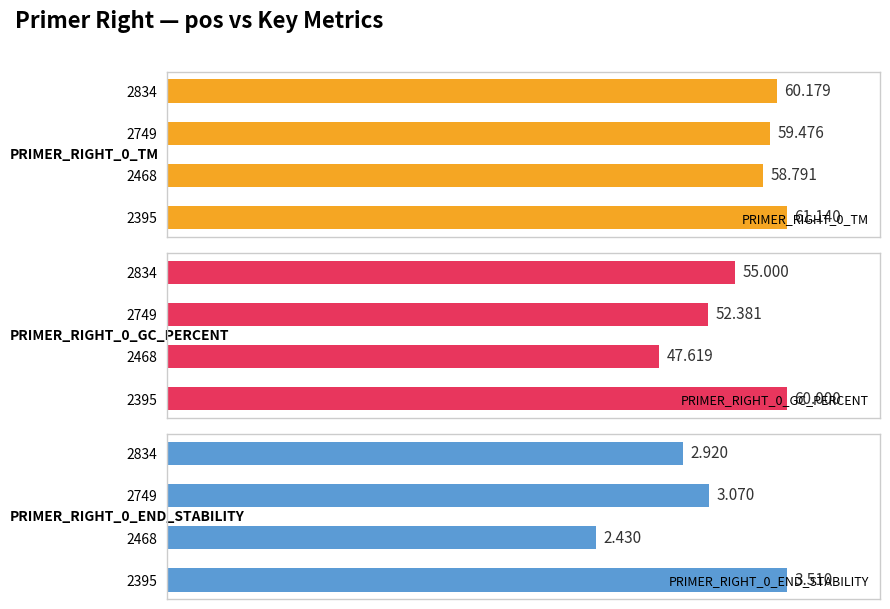

Which series changed the most between 0 and 3?

PRIMER_RIGHT_0_GC_PERCENT